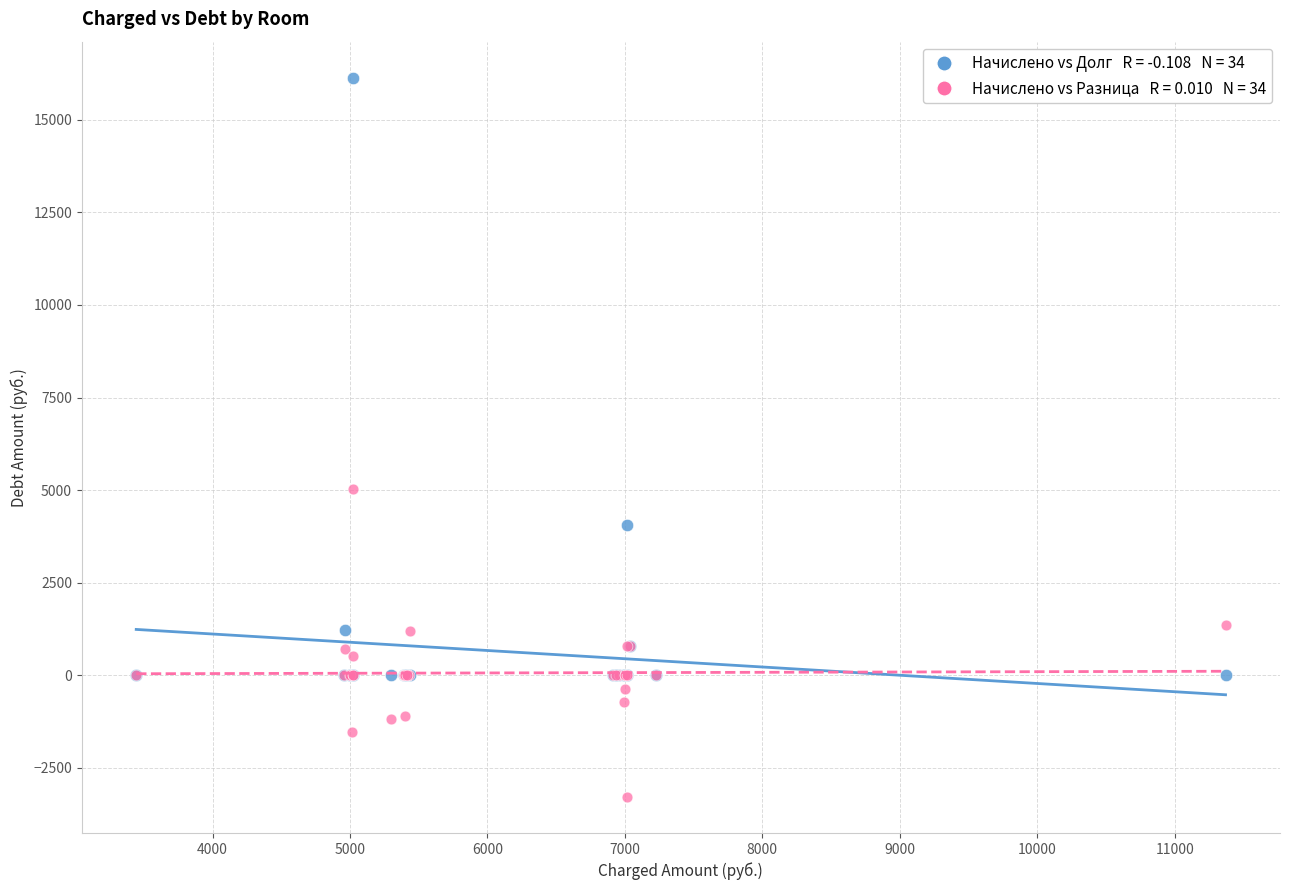

Across all series, what Y value is closest to 6424?

5022.7